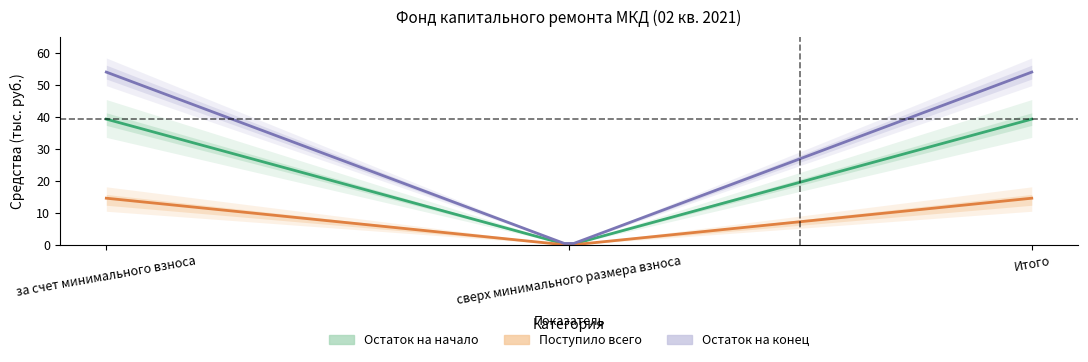

At which category is the sum across all series the highest?

за счет минимального взноса